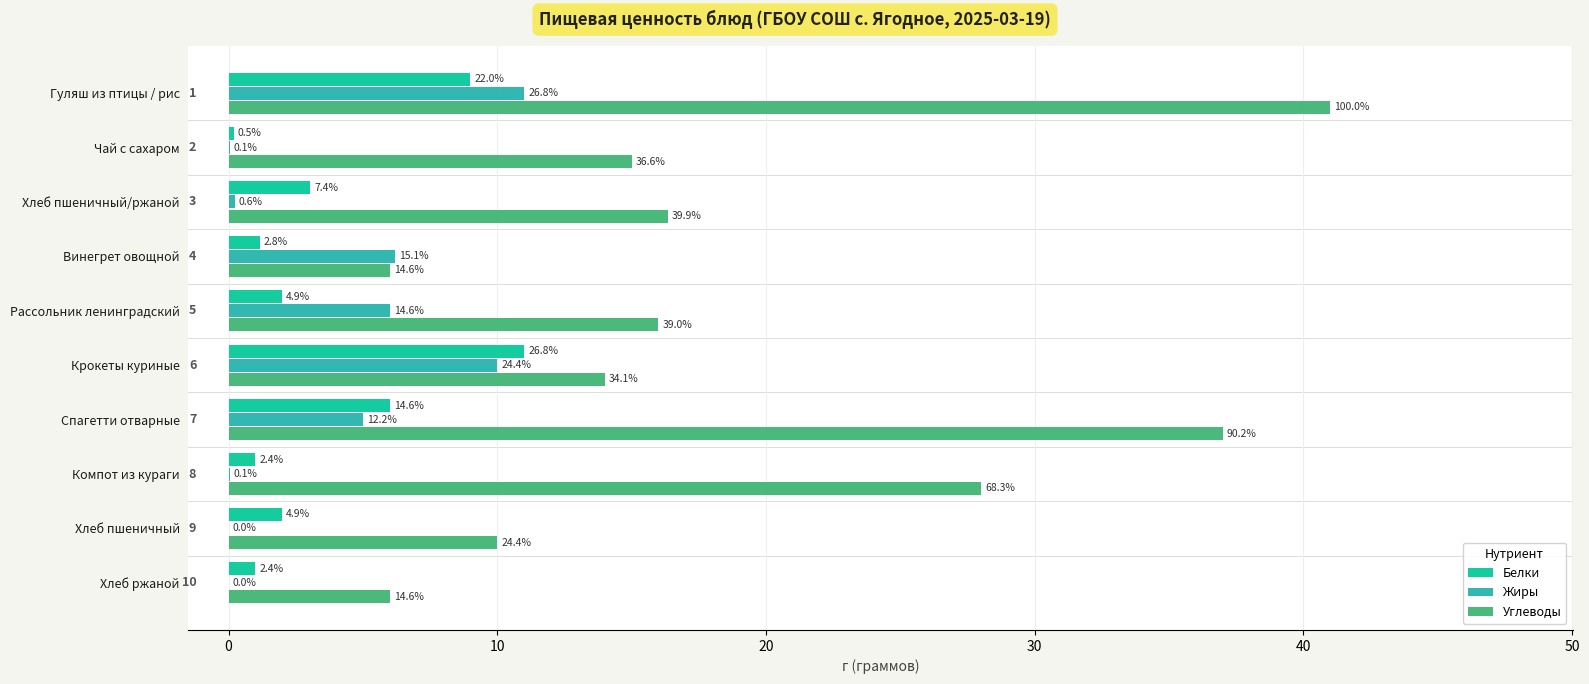

What is the sum of all Белки values?

36.4